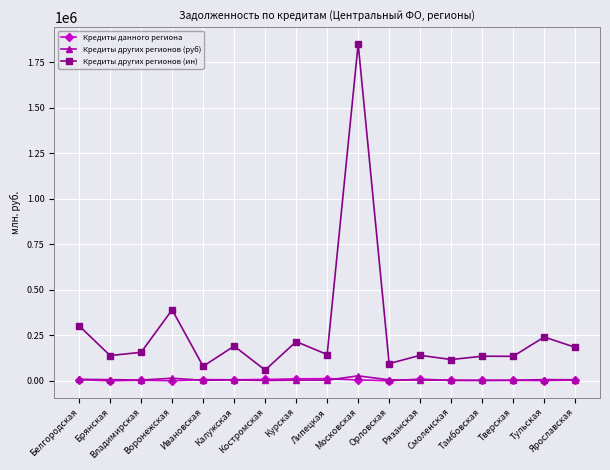

True or false: Кредиты других регионов (руб) has more than 2 interior local peaks.

True